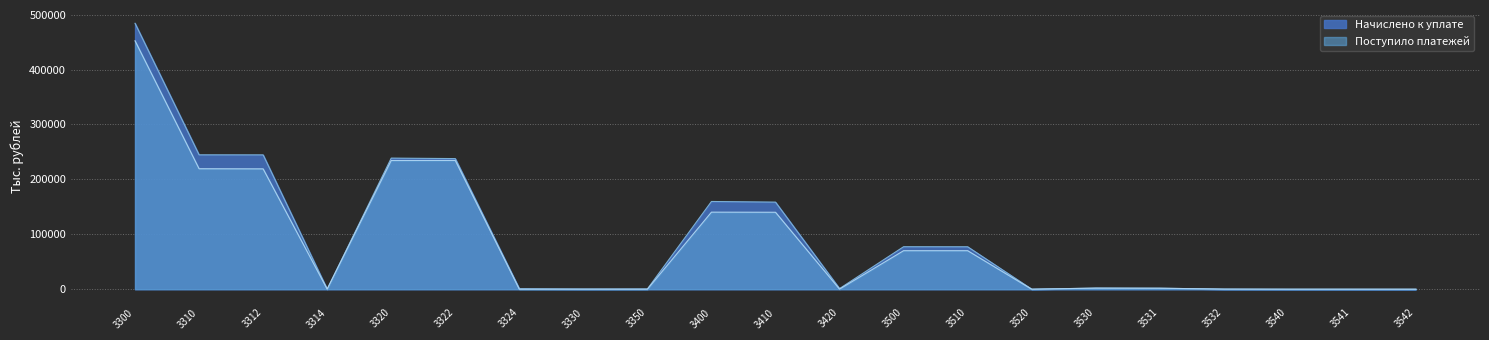

Is it true that Поступило платежей equals 351167 at 3320?

False